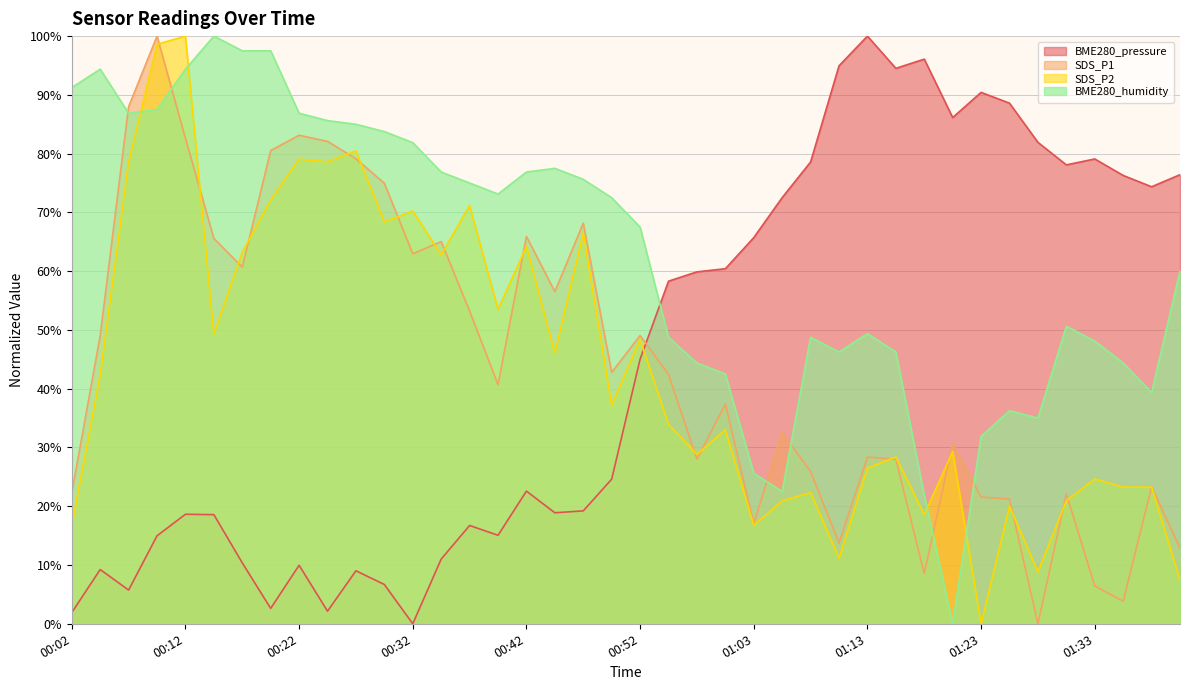

Which category has the highest value across all series?

01:13